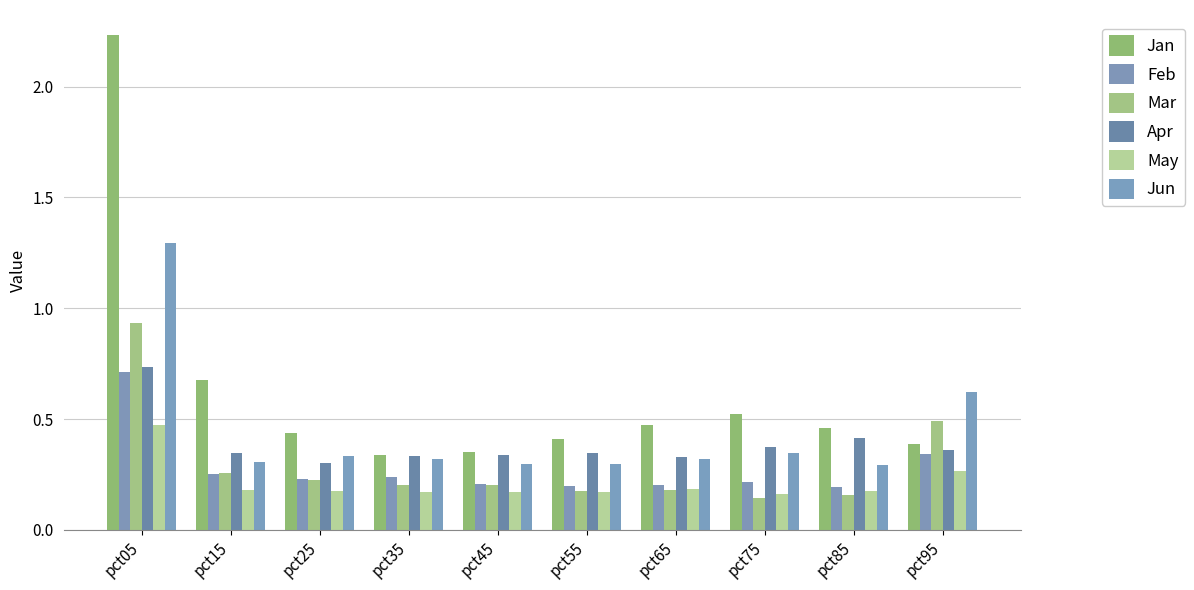

What is the spread (max minus min) of values at pct45?

0.2